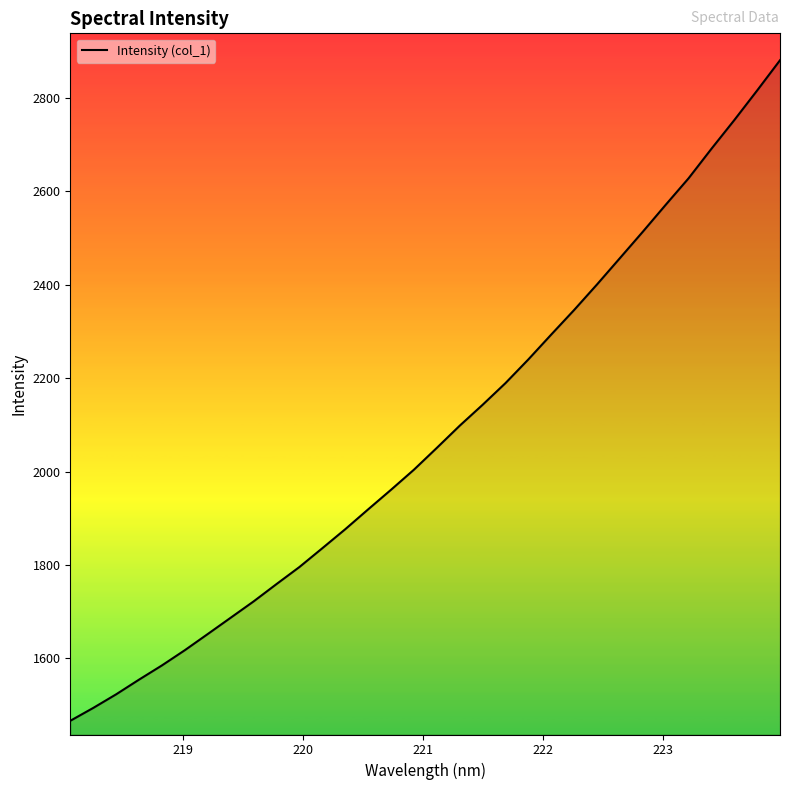

Reading left to right, transcribe all the data shown in this chart.

1466.5	1494.0	1523.1	1554.6	1585.1	1617.7	1652.3	1687.1	1722.0	1759.1	1795.6	1835.9	1876.5	1919.0	1961.0	2003.9	2050.6	2098.1	2142.8	2189.3	2240.0	2293.2	2345.8	2400.4	2456.7	2513.1	2570.8	2627.5	2690.6	2752.1	2815.5	2880.2